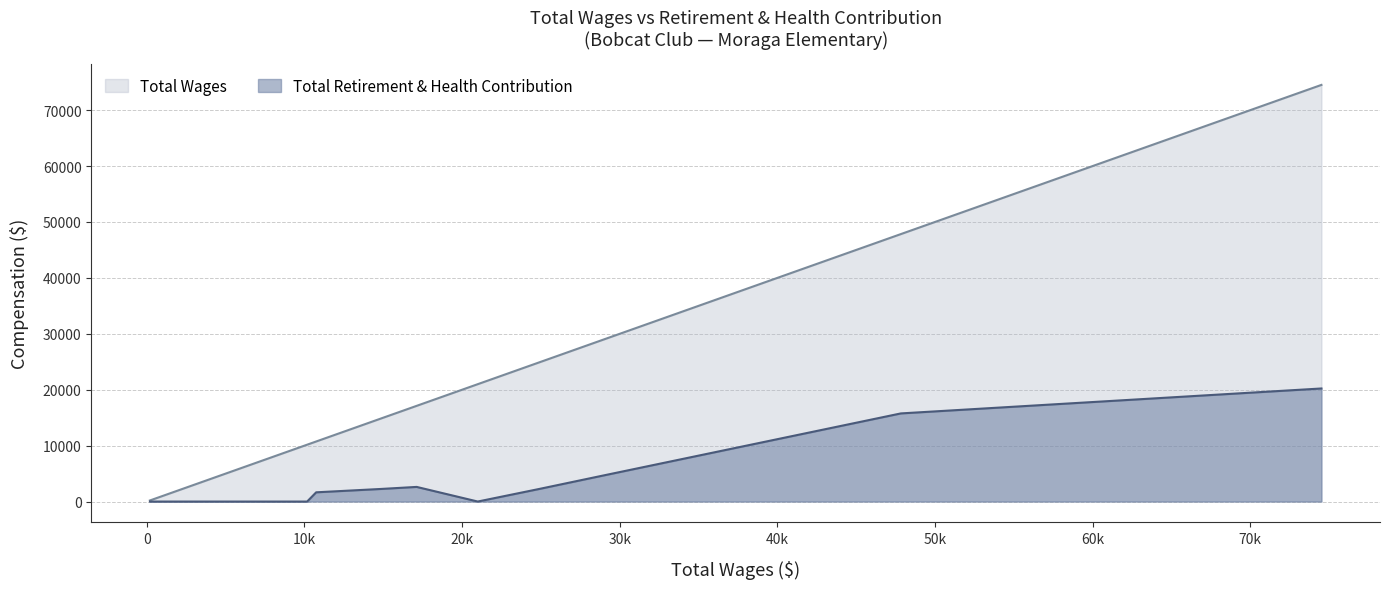

What is the value of the Total Wages point at the 5th from the left?

20992